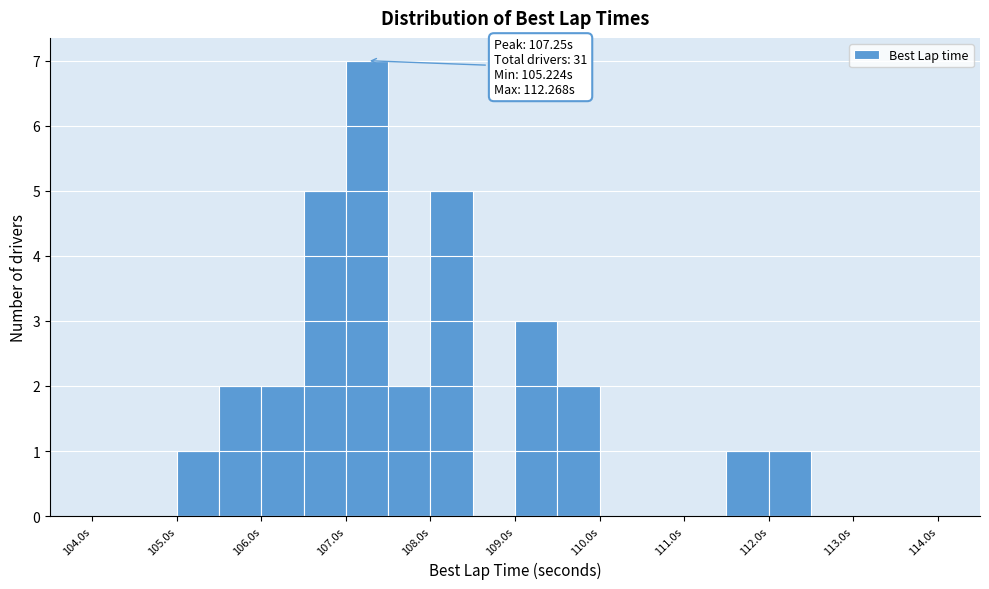

Over which range of the x-axis is the bar tallest?

107.0 to 107.5